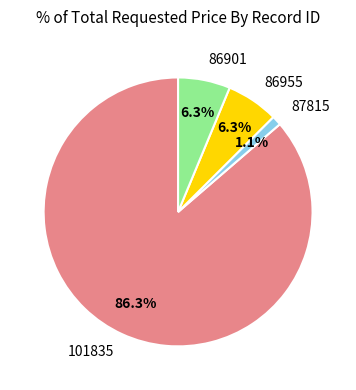

To the nearest percent, what is the average slice percentage?

25%